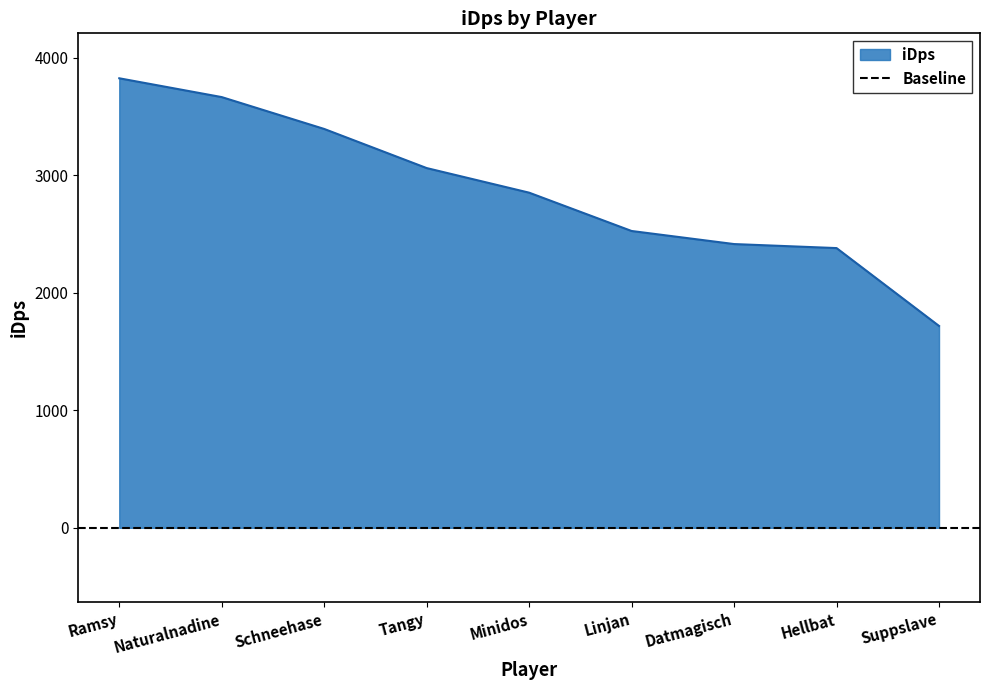

Reading left to right, list all the values displayed in this chart.

3826.1	3666.0	3394.9	3061.9	2852.5	2526.4	2415.1	2380.9	1718.2